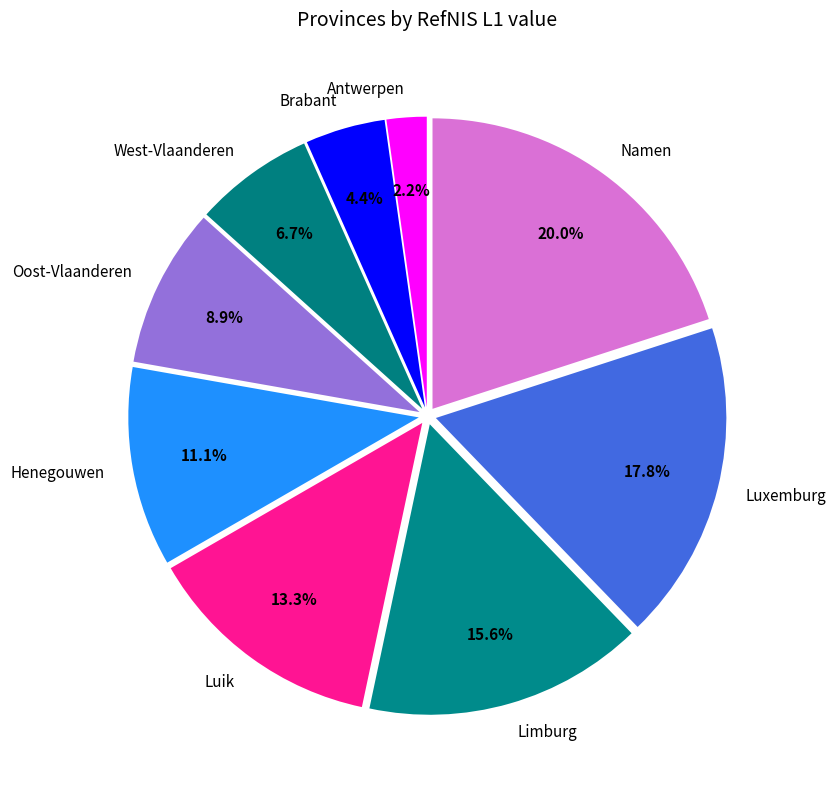

What is the total percentage of Henegouwen and Luik?

24.4%